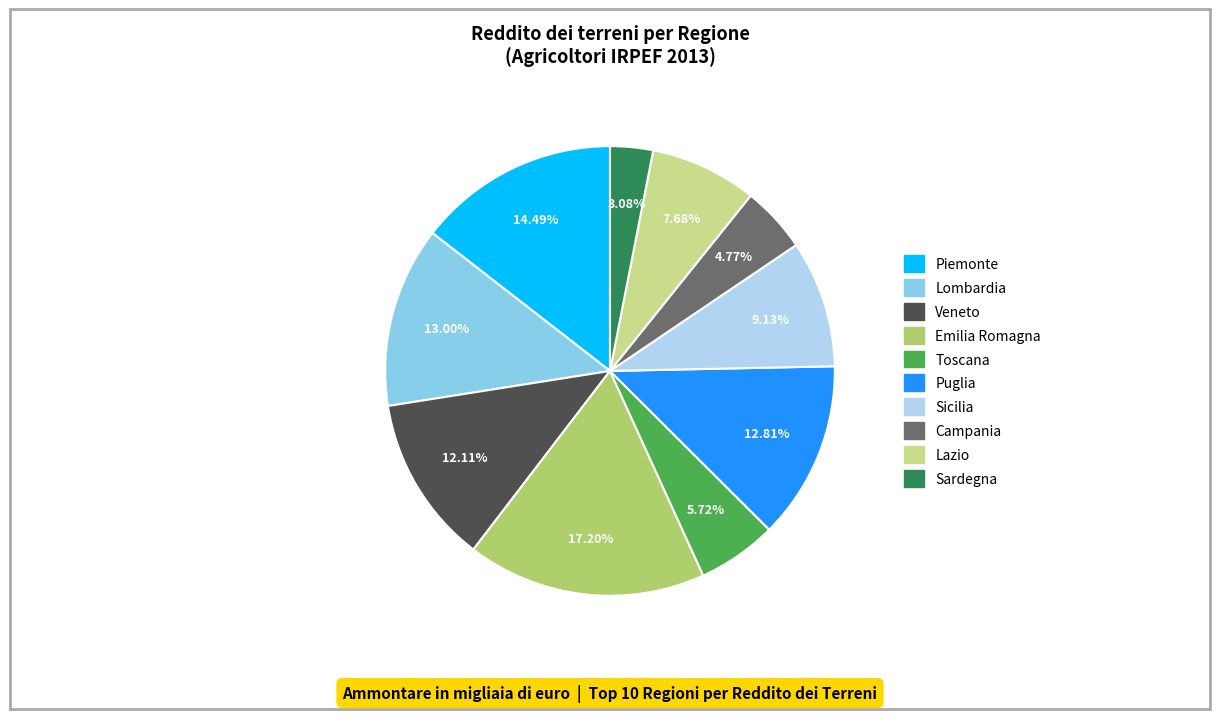

Do Puglia and Campania together represent more than half of the pie?

No